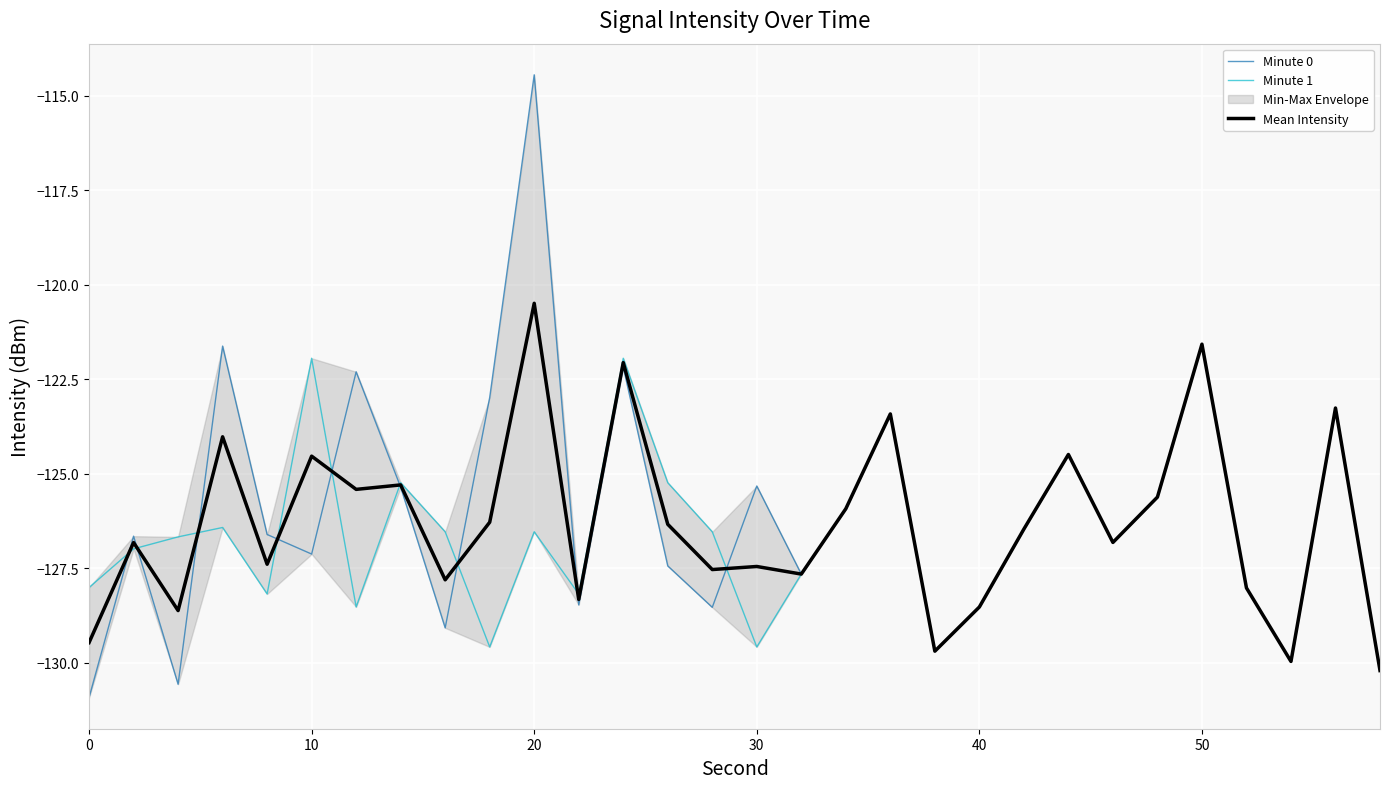

What is the average value of the Mean Intensity series?

-126.3